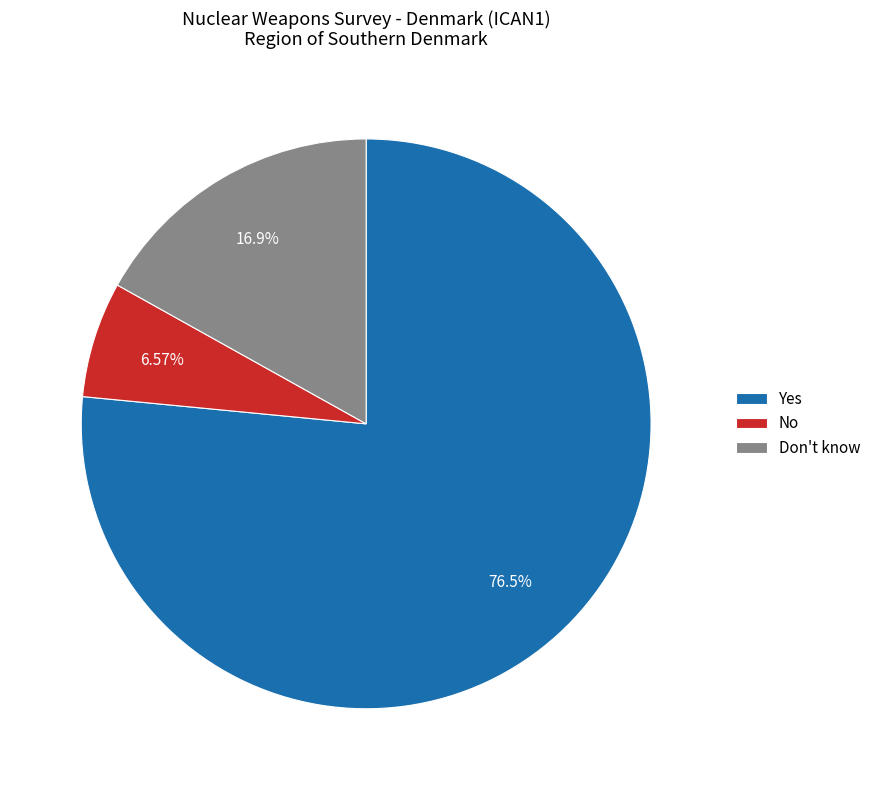

Is Yes the majority of the pie?

Yes